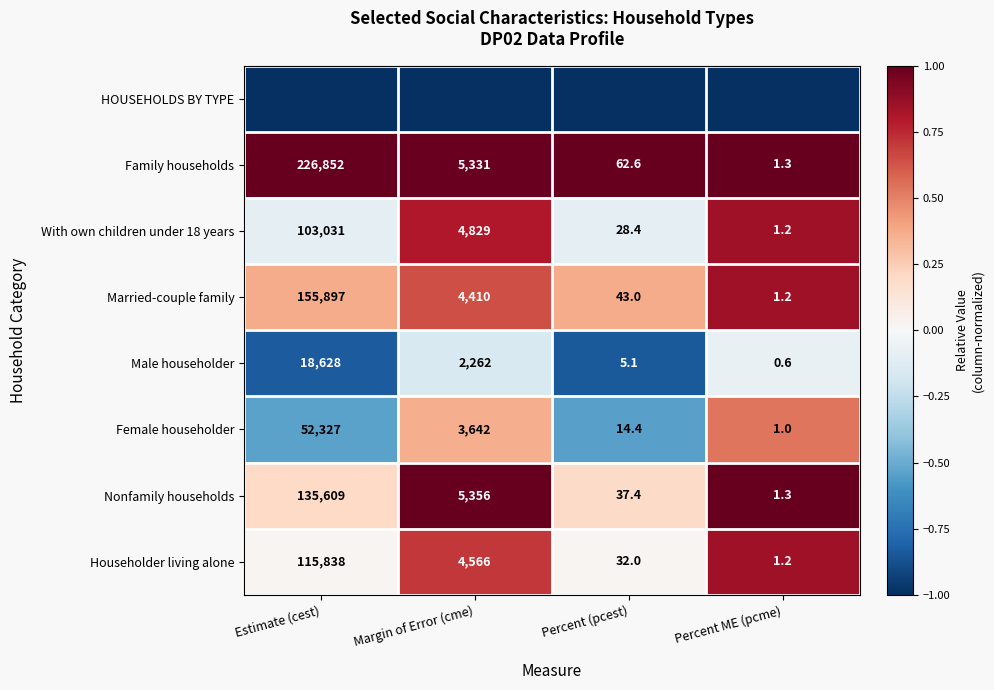

Is the value of Family households at Estimate (cest) greater than the value of Female householder at Percent ME (pcme)?

Yes